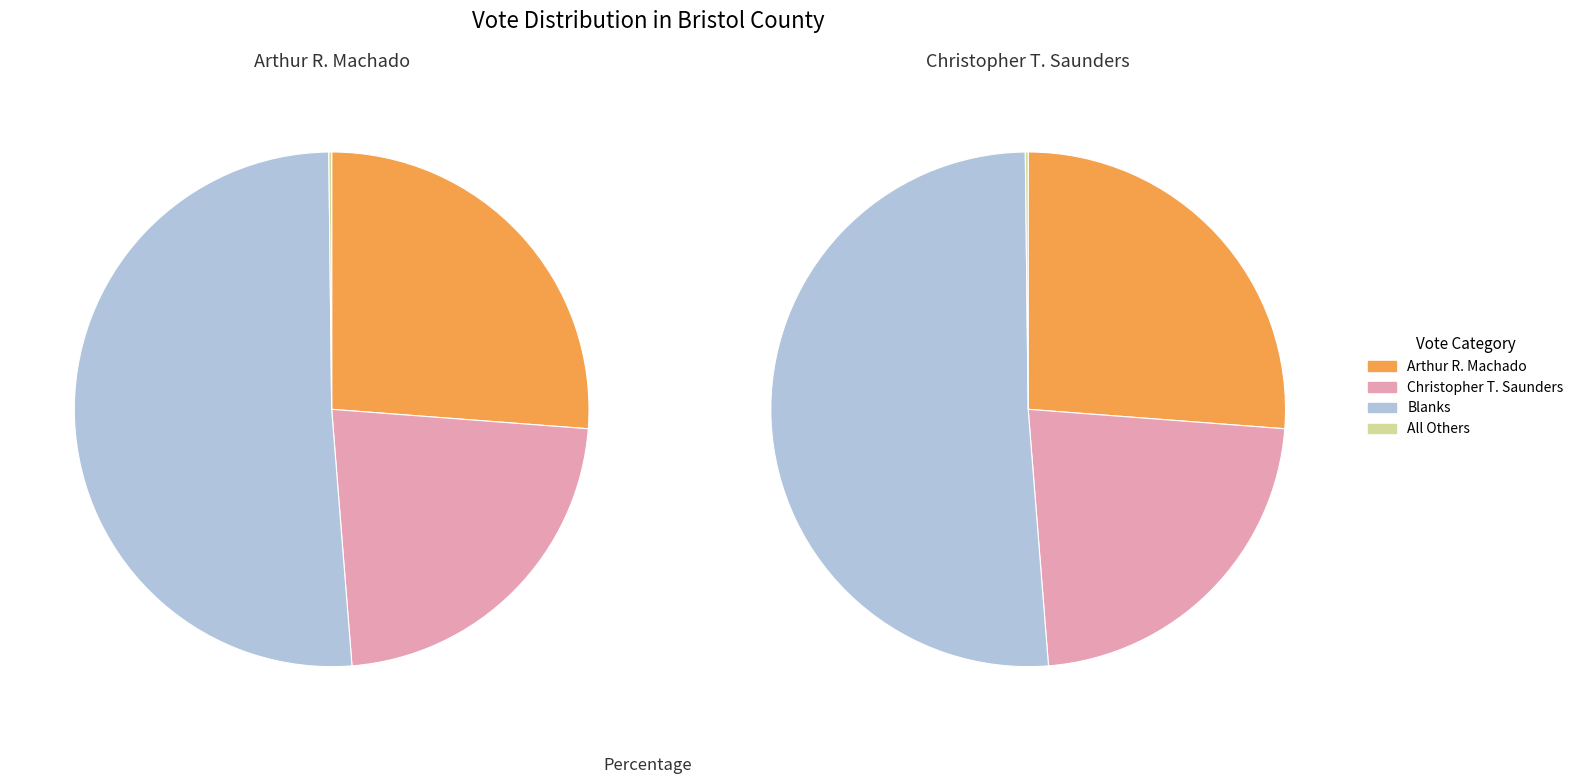

True or false: 16 accounts for 1% of the total.

False